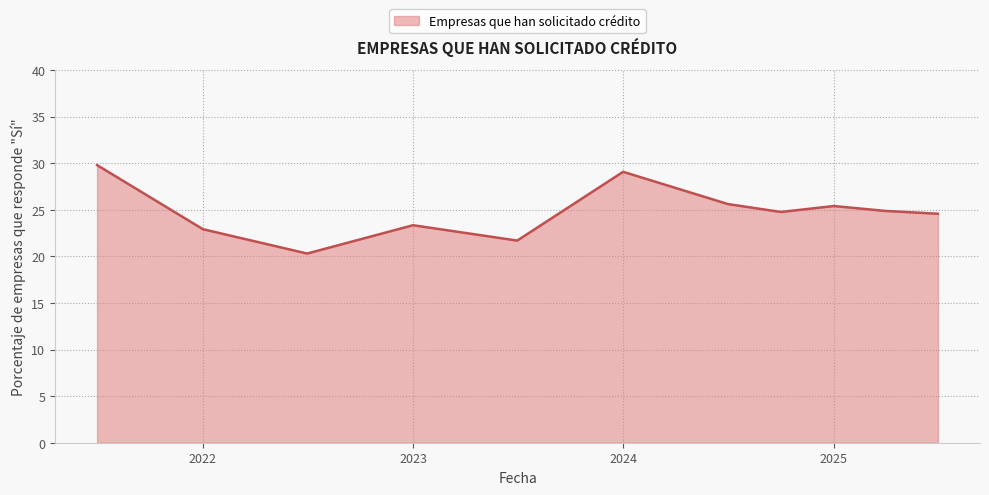

What is the smallest value displayed?

20.3